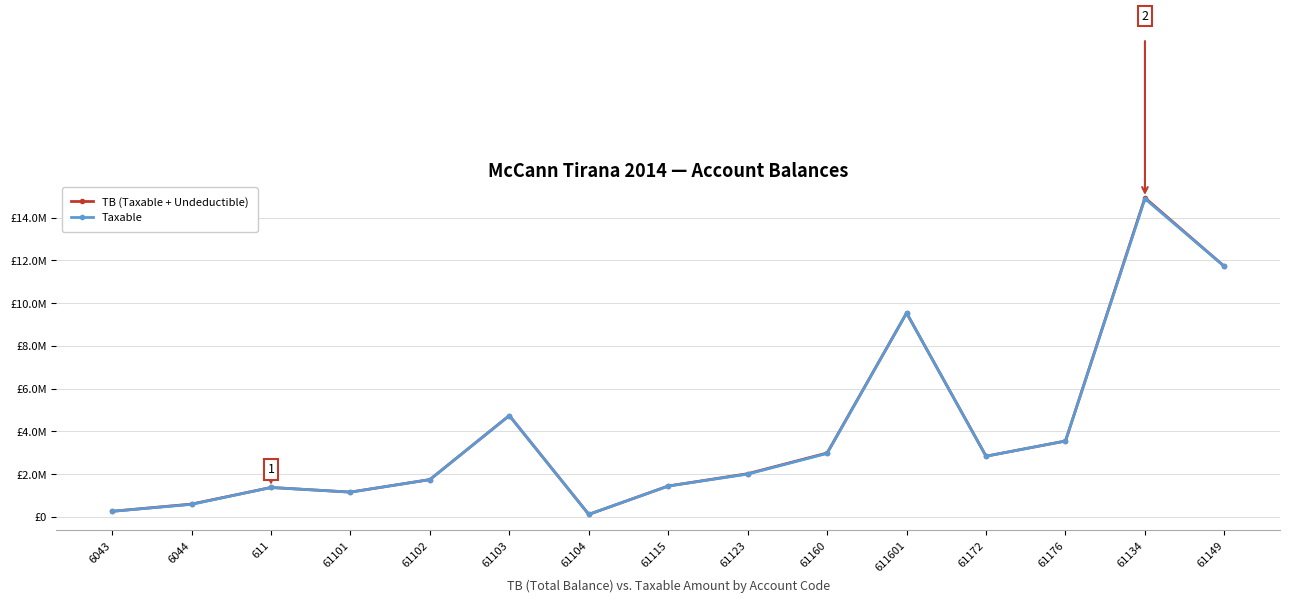

What are all the series names shown in the legend?

TB (Taxable + Undeductible), Taxable